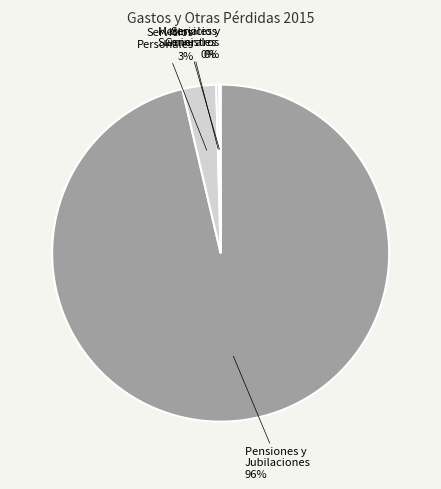

Which slice represents more than half of the pie?

Pensiones y Jubilaciones 96%